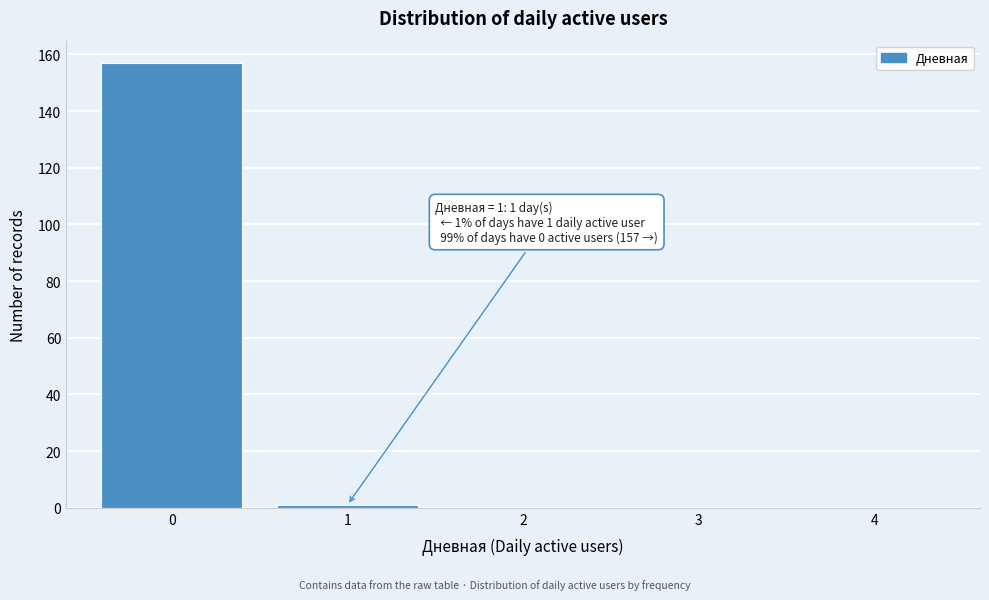

Over which range of the x-axis is the bar tallest?

-0.5 to 0.5